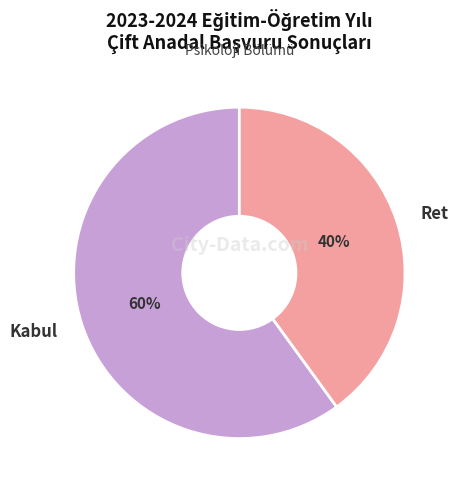

To the nearest percent, what is the average slice percentage?

50%